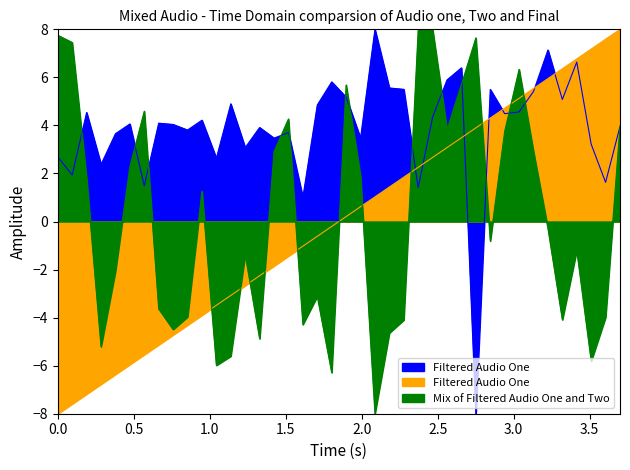

Which series has the widest spread of values?

Filtered Audio One